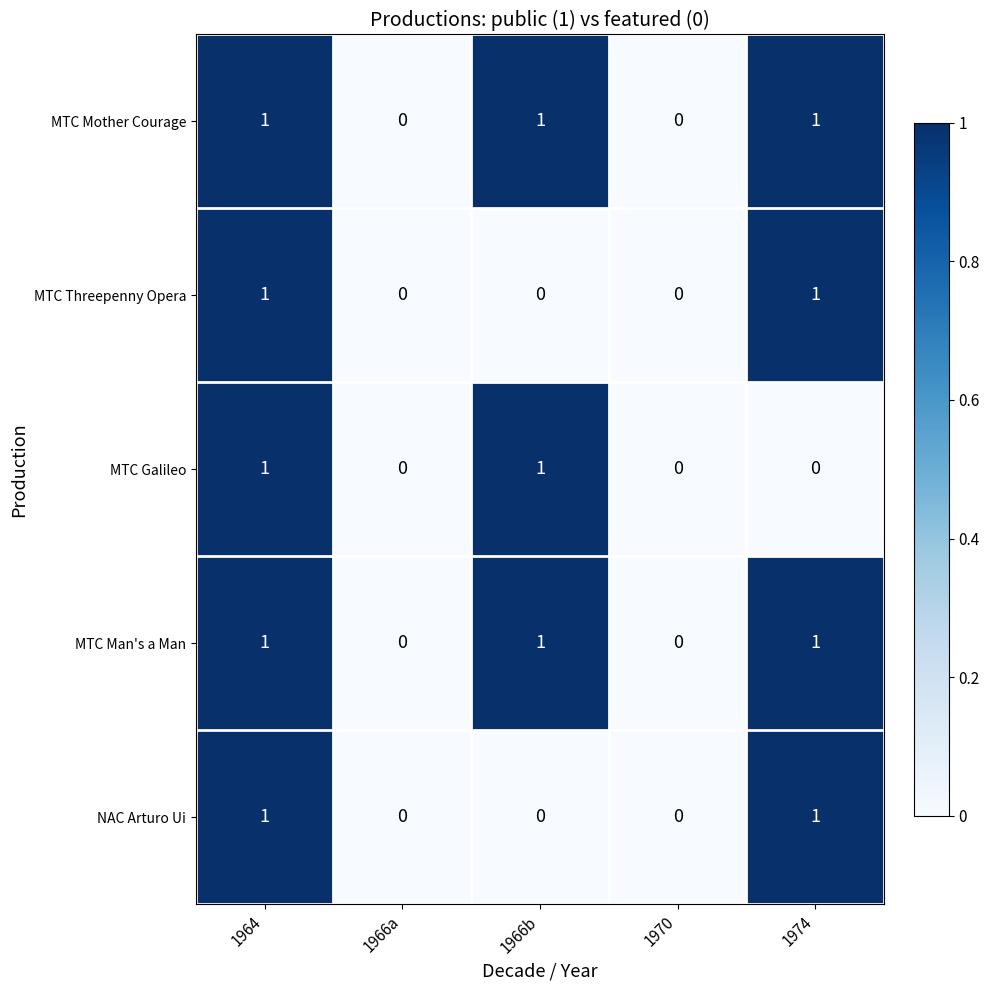

At which category is the sum across all series the highest?

1964